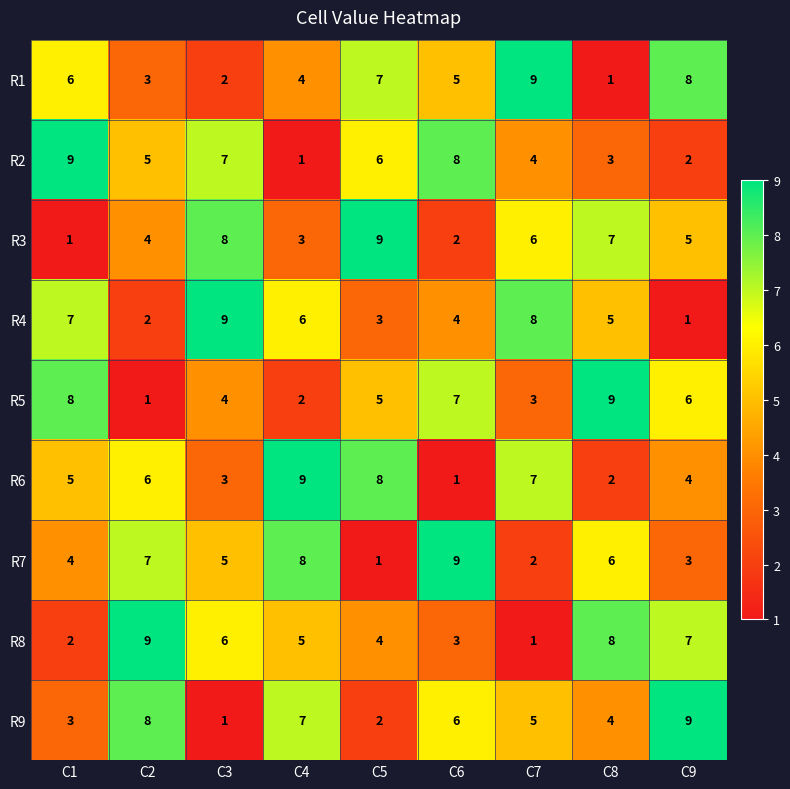

The value of R4 at C2 is 2. True or false?

True